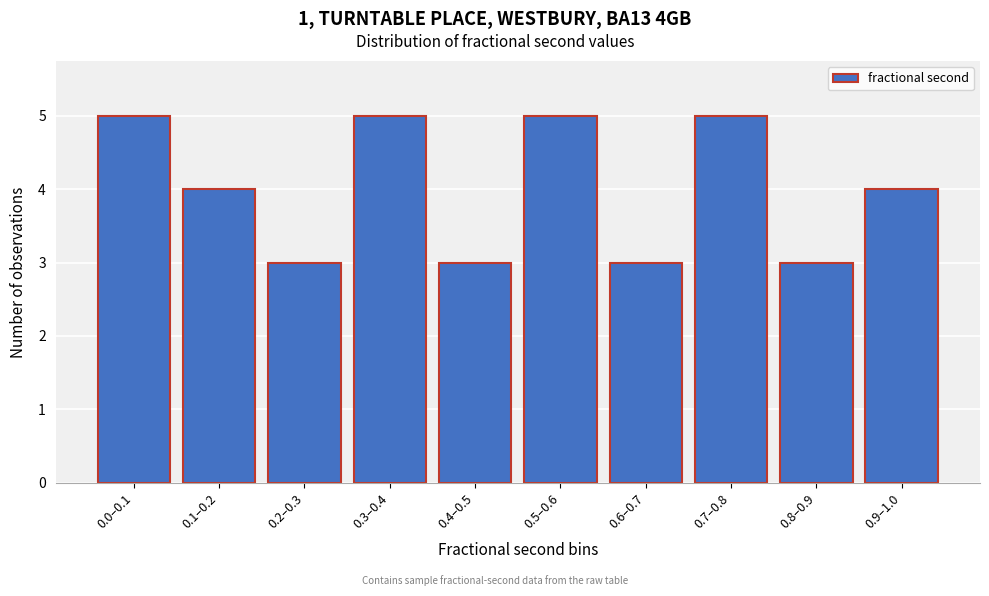

Reading left to right, transcribe all the data shown in this chart.

0.0–0.1=5	0.1–0.2=4	0.2–0.3=3	0.3–0.4=5	0.4–0.5=3	0.5–0.6=5	0.6–0.7=3	0.7–0.8=5	0.8–0.9=3	0.9–1.0=4